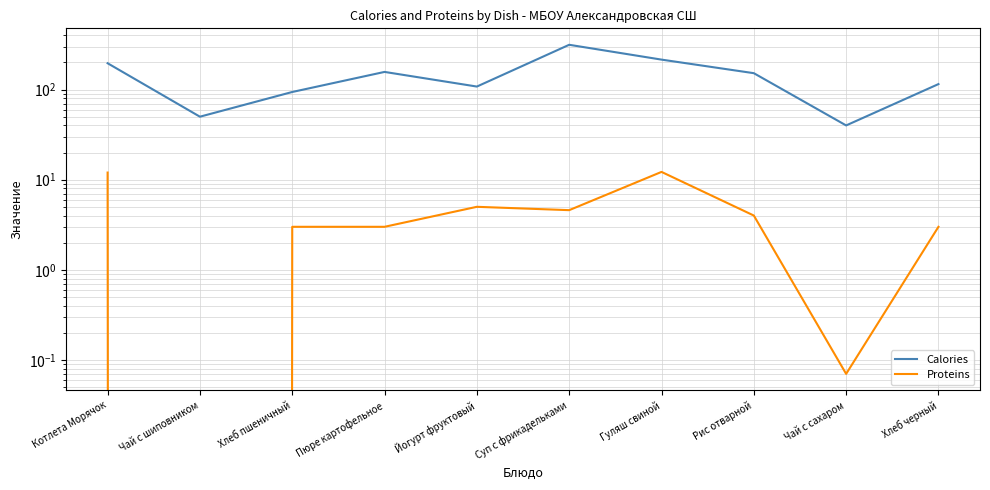

The Proteins series shows 5.5 at Гуляш свиной. True or false?

False